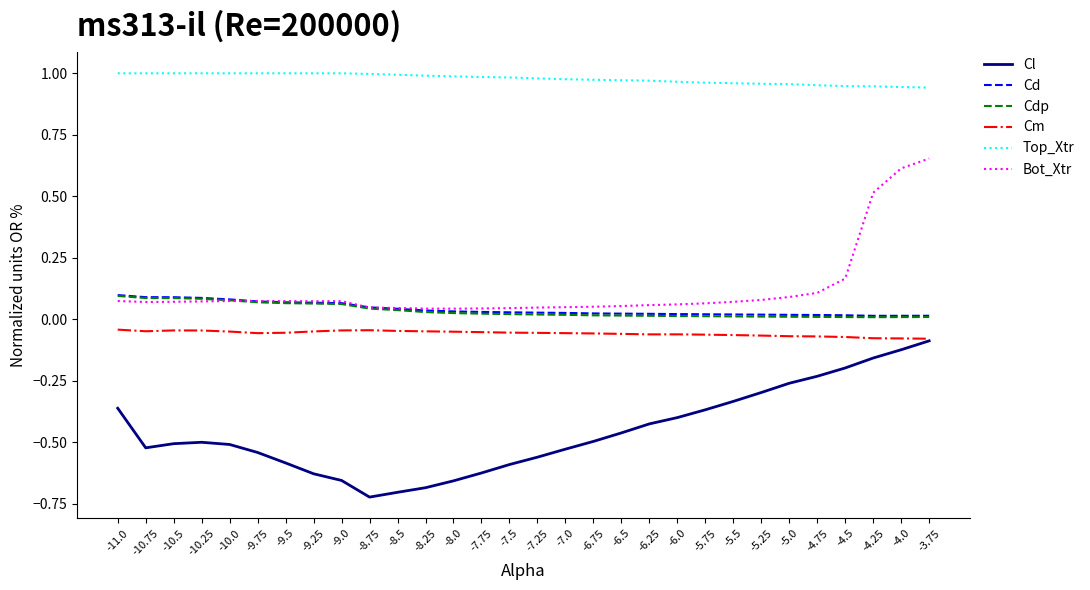

What is the difference between the highest and lowest values at -11.0?

1.4